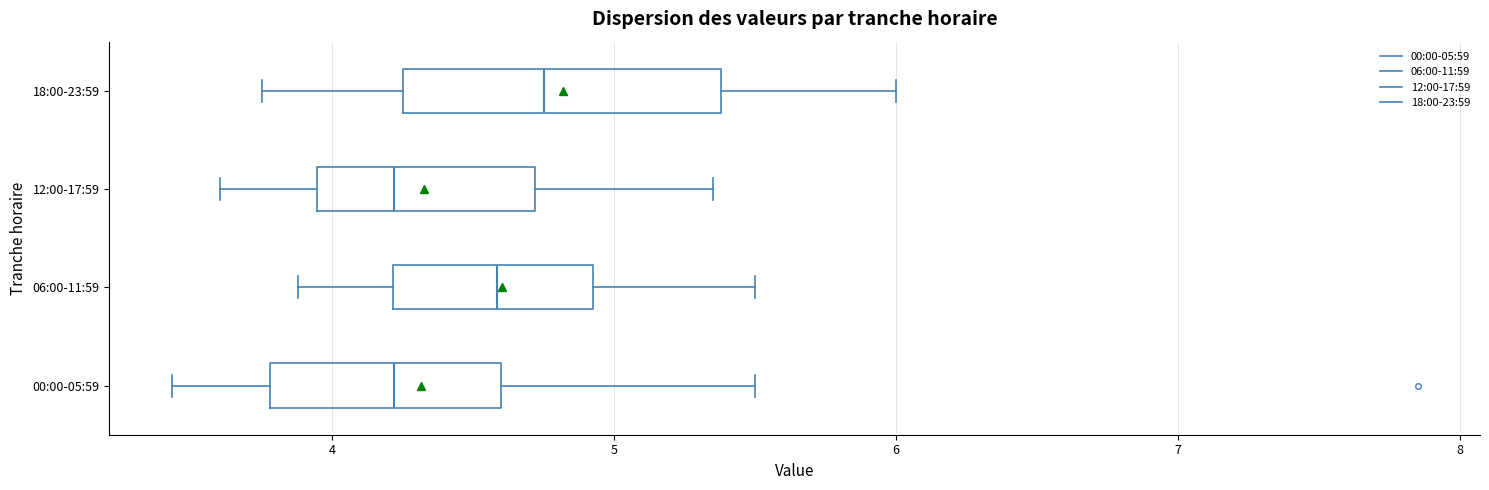

Reading bottom to top, transcribe this box plot: for each box, give where its median line is, the range the box spans, and where its two whiskers end, as read against the x-axis. The values are not printed on the chart, so give them approximately, as read against the axis.

00:00-05:59: median 4.2, box 3.8 to 4.6, whiskers 3.4 to 5.5
06:00-11:59: median 4.6, box 4.2 to 4.9, whiskers 3.9 to 5.5
12:00-17:59: median 4.2, box 3.9 to 4.7, whiskers 3.6 to 5.4
18:00-23:59: median 4.8, box 4.3 to 5.4, whiskers 3.8 to 6.0